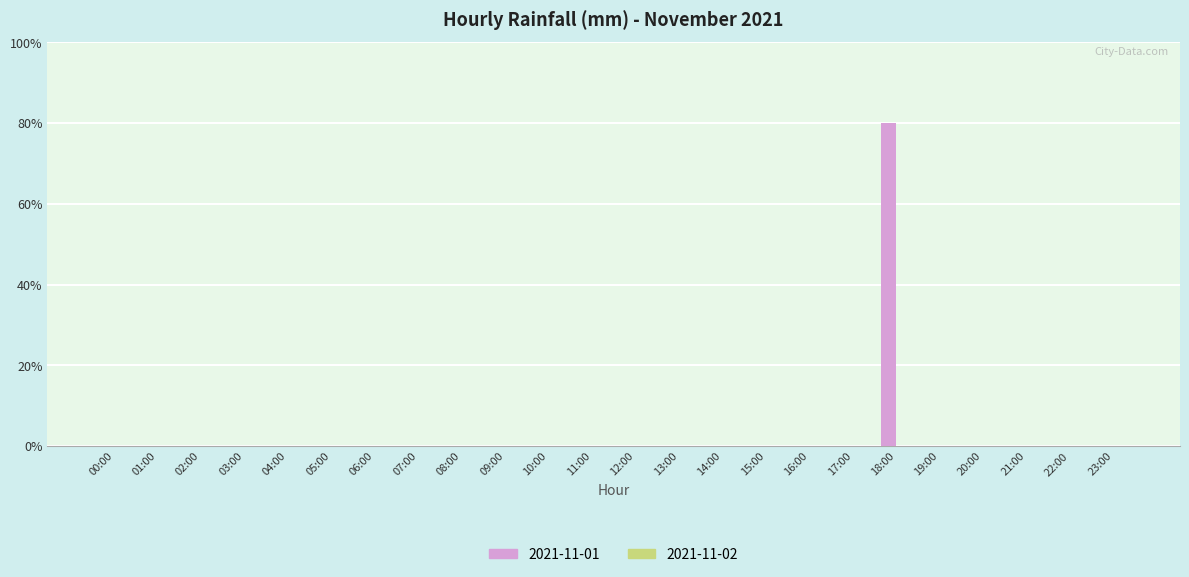

Count the number of data series in this chart.

1